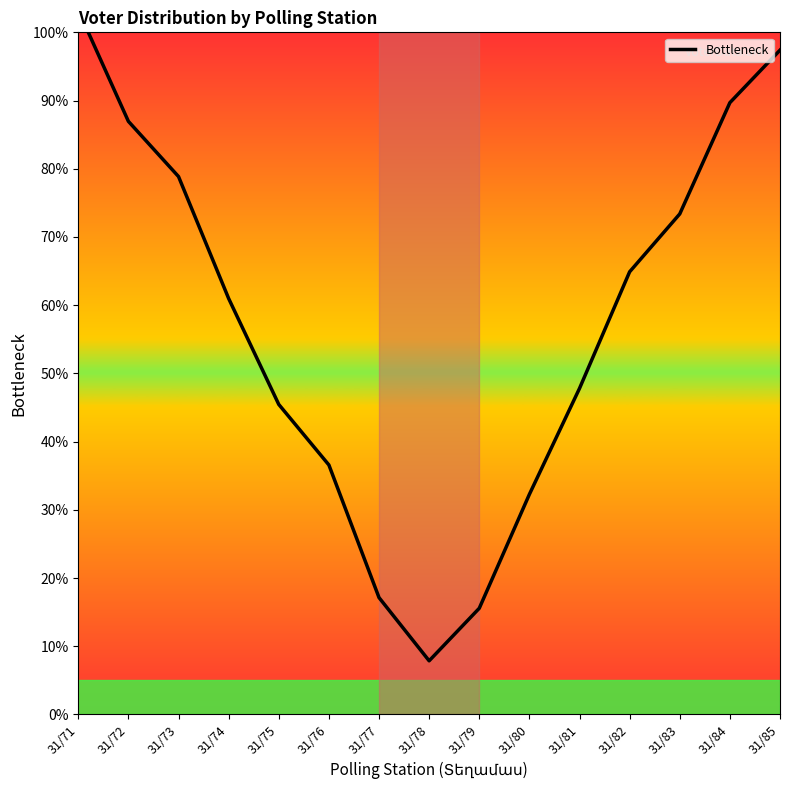

List the labels in order of value, smallest first.

31/78, 31/79, 31/77, 31/80, 31/76, 31/75, 31/81, 31/74, 31/82, 31/83, 31/73, 31/72, 31/84, 31/85, 31/71